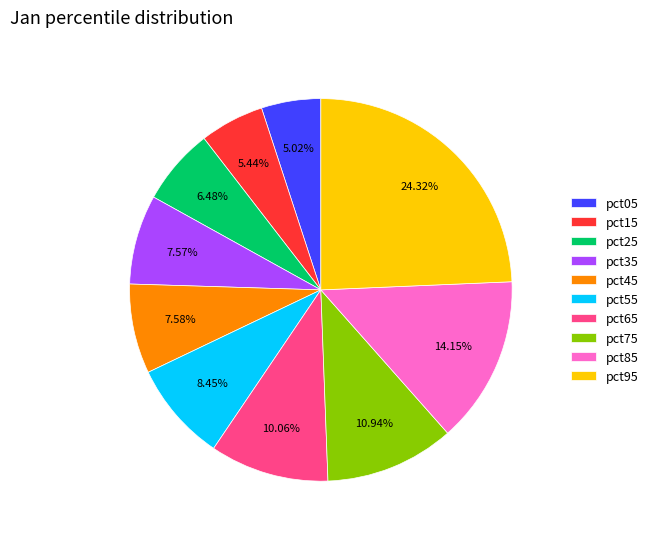

To the nearest percent, what is the difference between the largest and smallest slice percentages?

19%